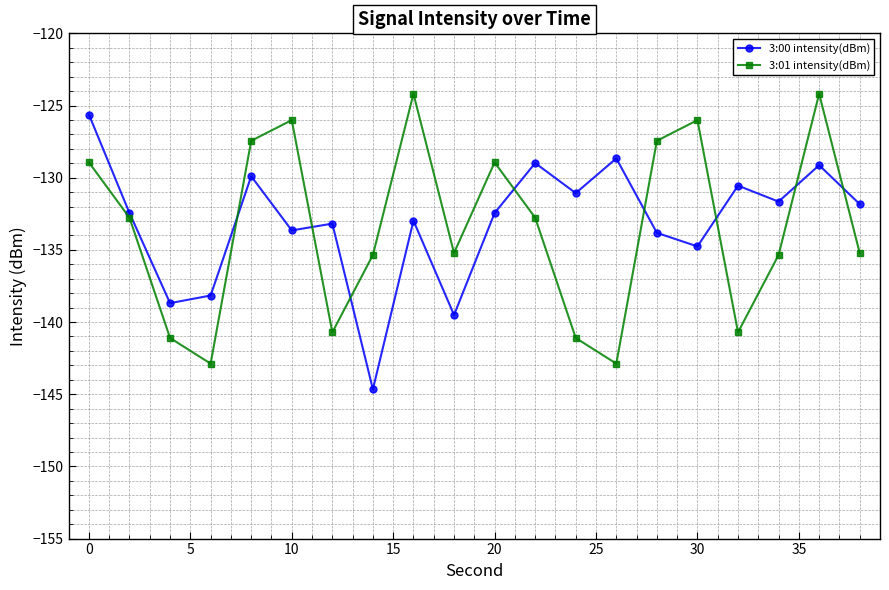

How many interior local peaks does the 3:01 intensity(dBm) series have?

5